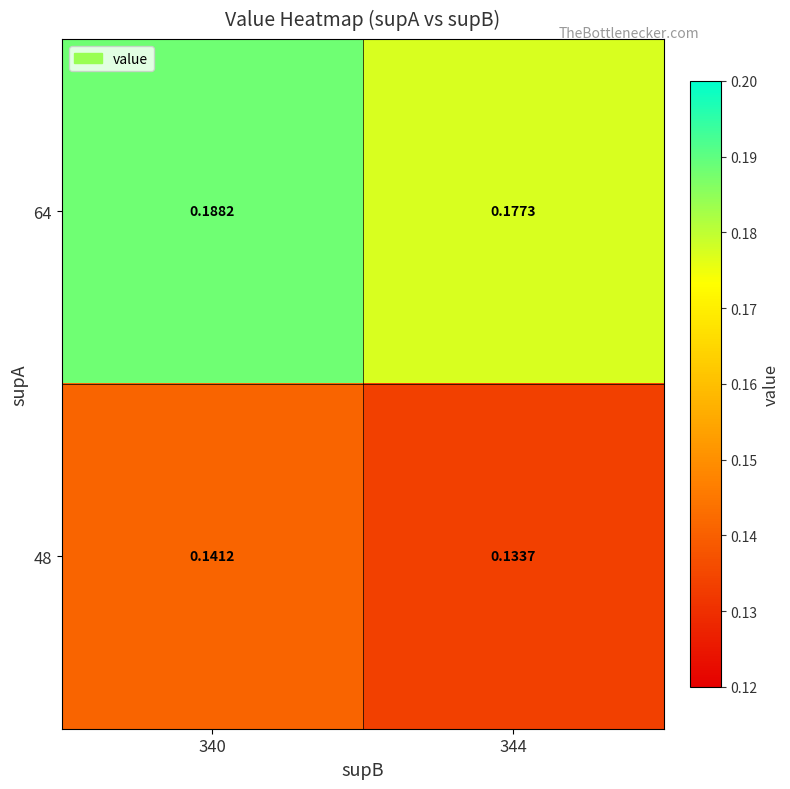

Is the value of 64 at 340 greater than the value of 48 at 340?

Yes